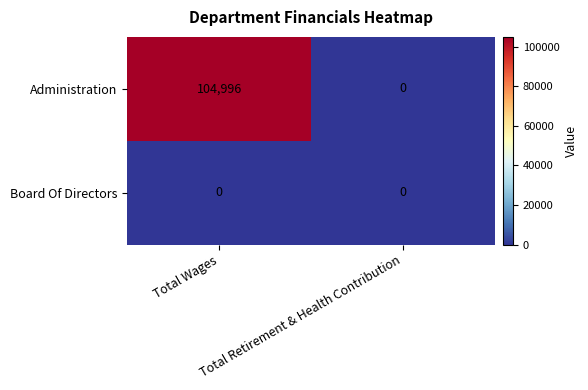

List the series in order of their overall mean, lowest first.

Board Of Directors, Administration